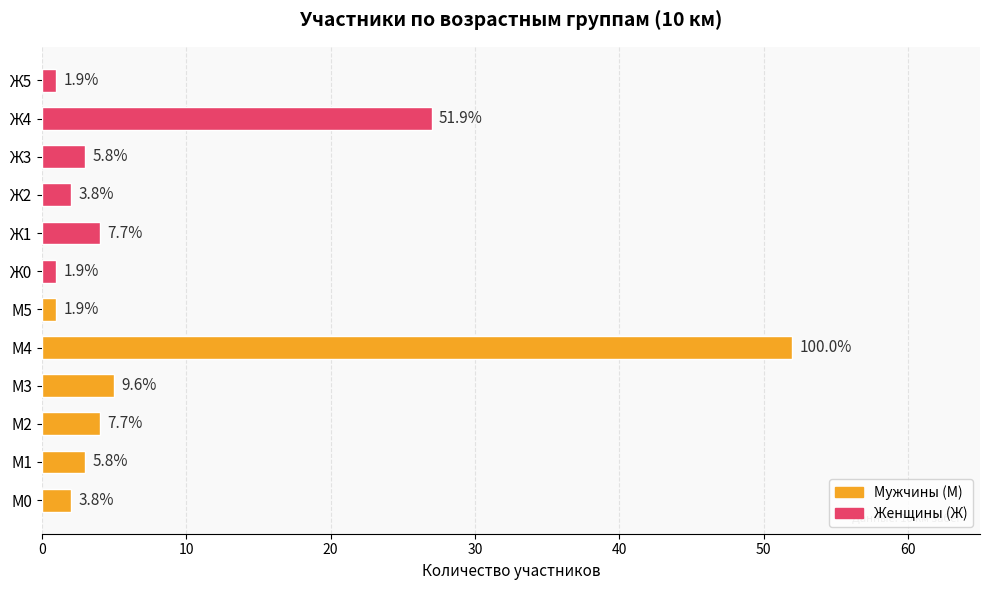

Which category has the lowest value across all series?

М5